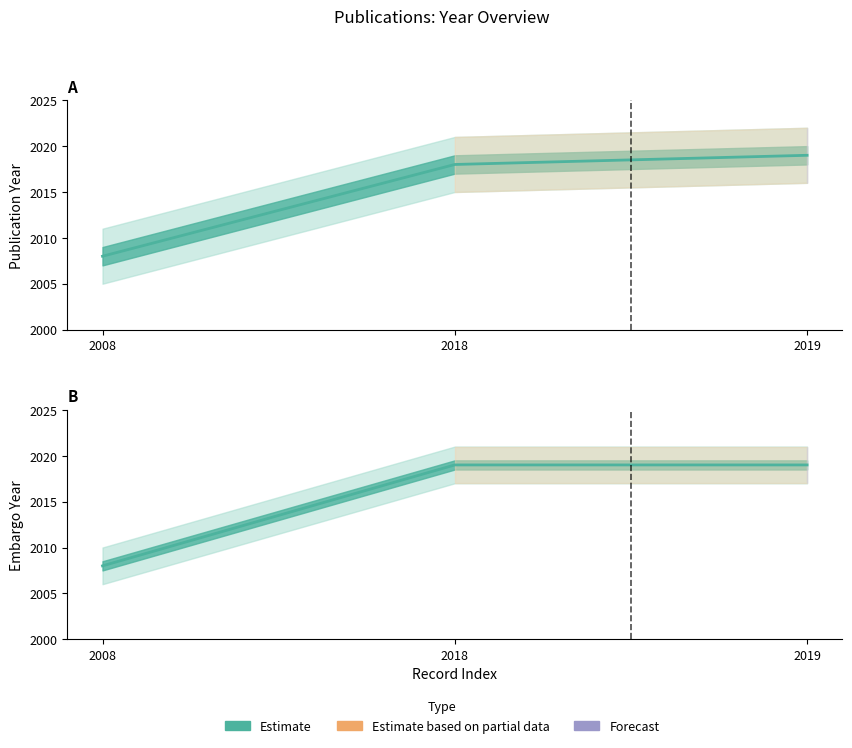

Rank the series by their average value, from lowest to highest.

publication year, embargo_year